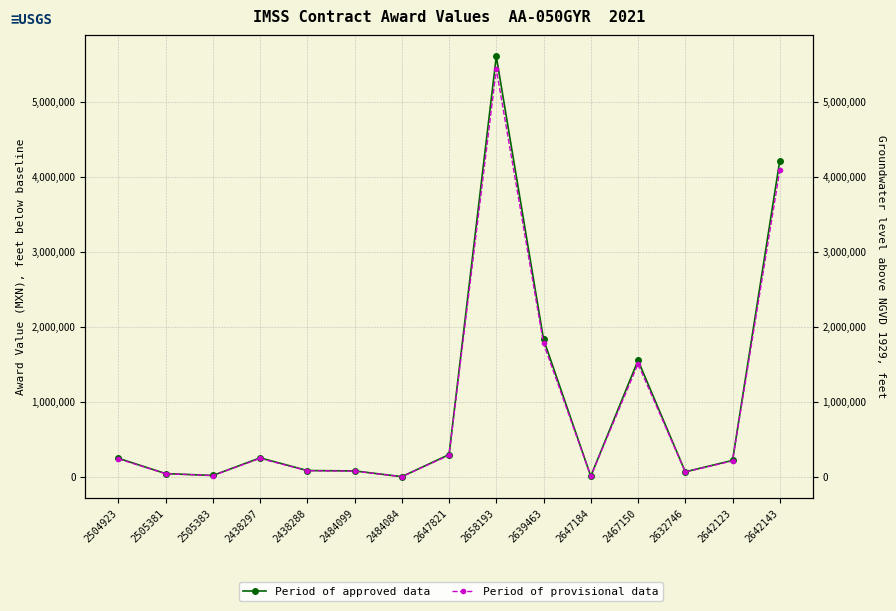

How many values in the Period of provisional data series exceed 215194?

8